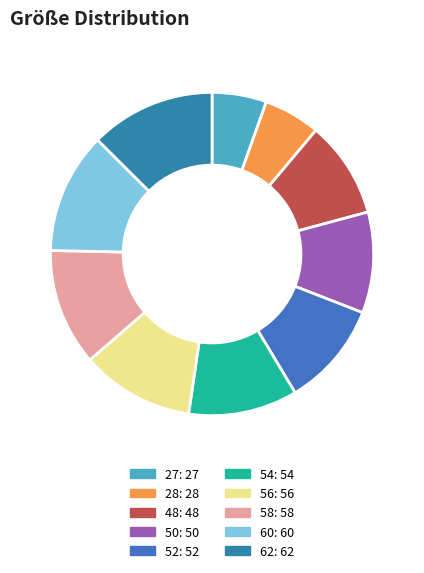

How many slices are in this pie chart?

10